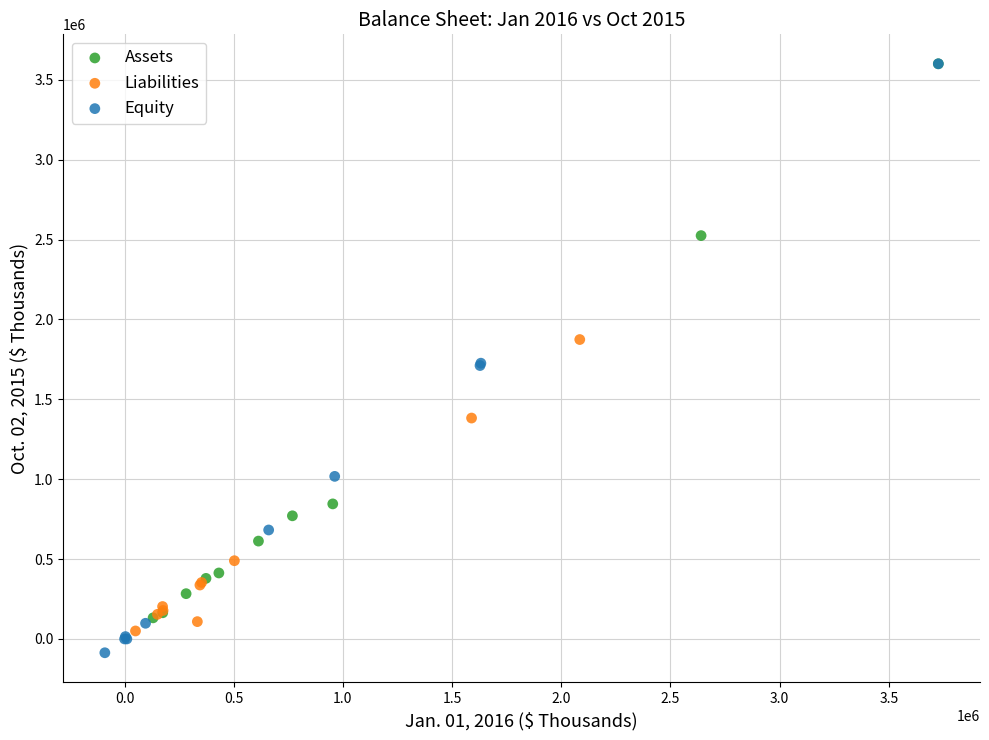

Which series has the widest spread of Y values?

Equity